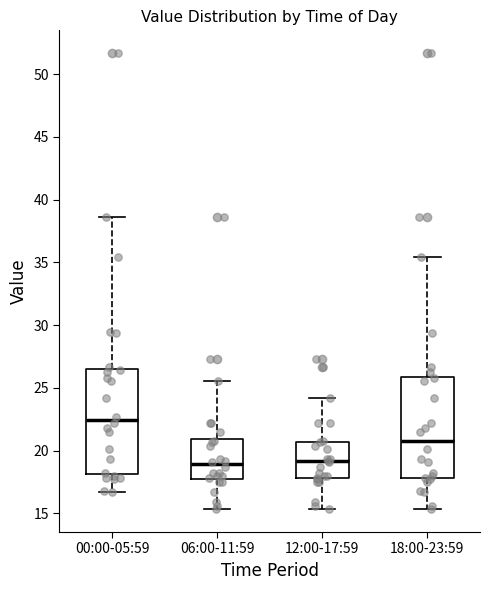

Reading left to right, transcribe this box plot: for each box, give where its median line is, the range the box spans, and where its two whiskers end, as read against the y-axis. The values are not printed on the chart, so give them approximately, as read against the axis.

00:00-05:59: median 22.5, box 18.0 to 26.5, whiskers 16.5 to 38.5
06:00-11:59: median 19.0, box 17.5 to 21.0, whiskers 15.5 to 25.5
12:00-17:59: median 19.0, box 18.0 to 20.5, whiskers 15.5 to 24.0
18:00-23:59: median 21.0, box 18.0 to 26.0, whiskers 15.5 to 35.5